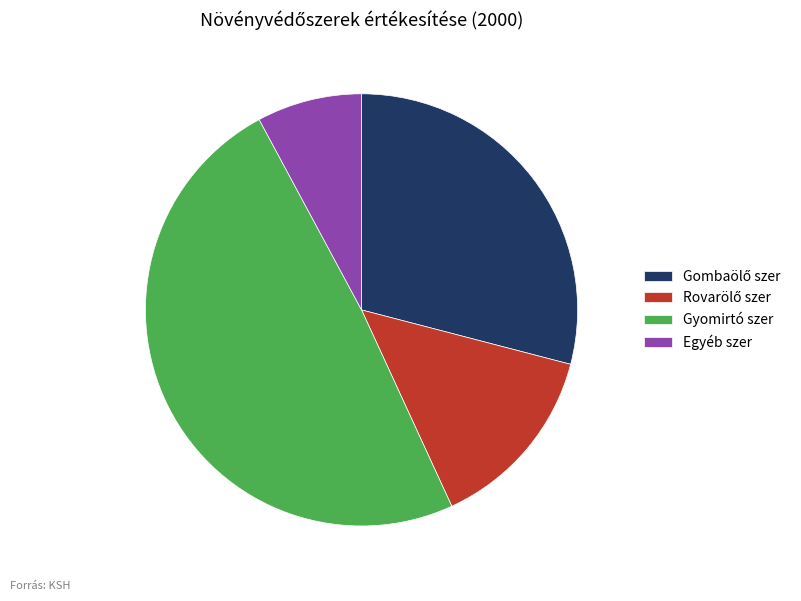

Does any single category account for the majority?

No